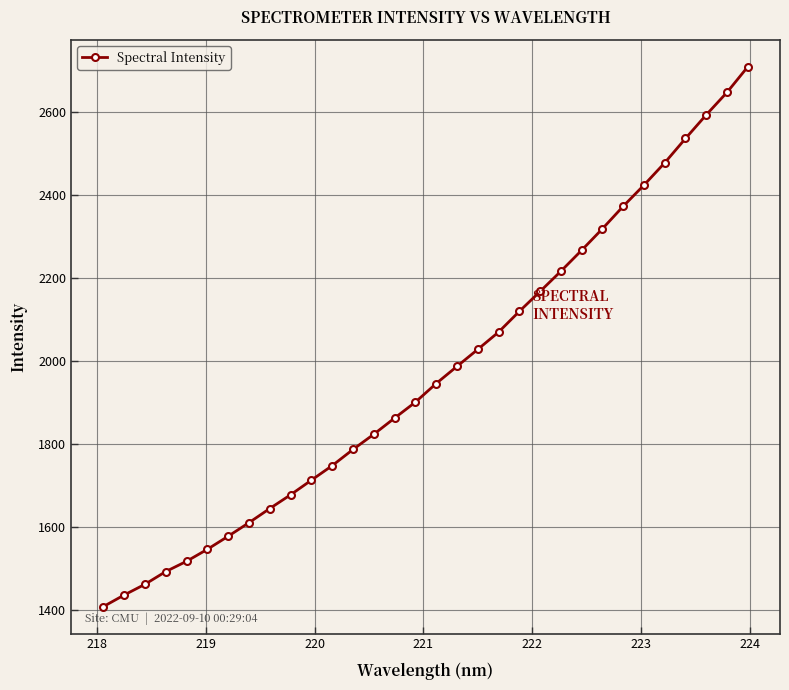

What is the value of the 16th point from the left?

1900.4